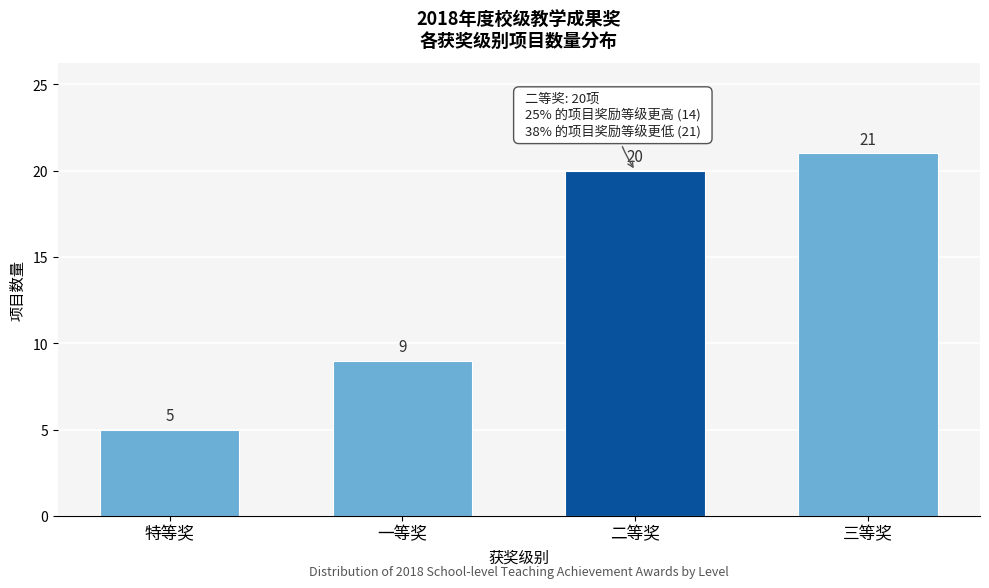

Reading left to right, extract all data points from this chart.

特等奖=5	一等奖=9	二等奖=20	三等奖=21